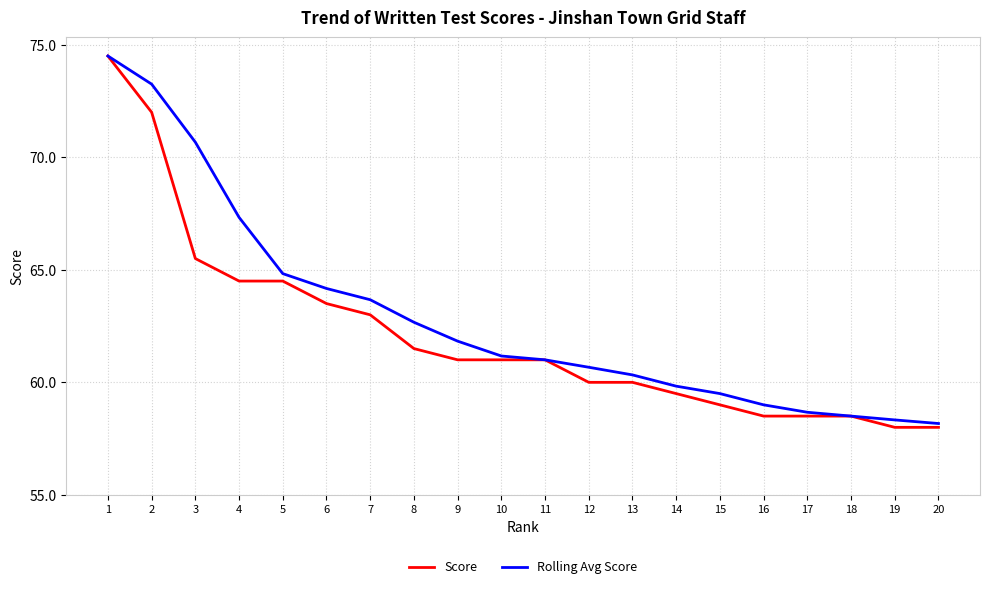

What is the difference between the highest and lowest values at 7?

0.7